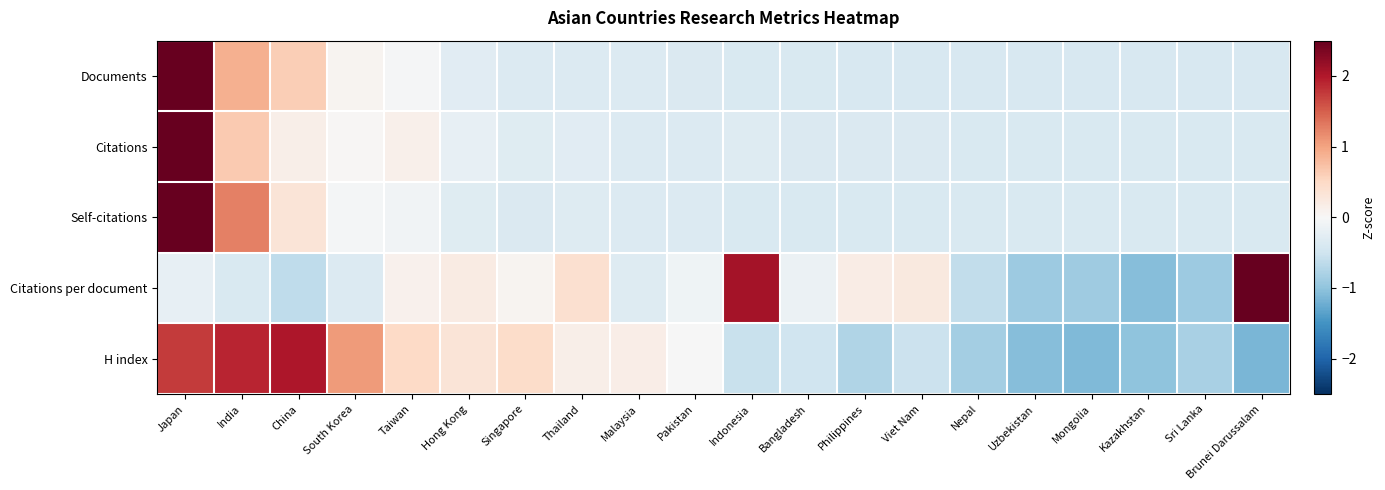

Reading left to right, transcribe all the data shown in this chart.

Documents: Japan=2.5	India=0.9	China=0.6	South Korea=0.1	Taiwan=-0.0	Hong Kong=-0.3	Singapore=-0.3	Thailand=-0.3	Malaysia=-0.4	Pakistan=-0.4	Indonesia=-0.4	Bangladesh=-0.4	Philippines=-0.4	Viet Nam=-0.4	Nepal=-0.4	Uzbekistan=-0.4	Mongolia=-0.4	Kazakhstan=-0.4	Sri Lanka=-0.4	Brunei Darussalam=-0.4
Citations: Japan=2.5	India=0.7	China=0.1	South Korea=0.0	Taiwan=0.1	Hong Kong=-0.2	Singapore=-0.3	Thailand=-0.3	Malaysia=-0.3	Pakistan=-0.3	Indonesia=-0.3	Bangladesh=-0.4	Philippines=-0.4	Viet Nam=-0.4	Nepal=-0.4	Uzbekistan=-0.4	Mongolia=-0.4	Kazakhstan=-0.4	Sri Lanka=-0.4	Brunei Darussalam=-0.4
Self-citations: Japan=2.5	India=1.3	China=0.3	South Korea=-0.1	Taiwan=-0.1	Hong Kong=-0.3	Singapore=-0.4	Thailand=-0.3	Malaysia=-0.3	Pakistan=-0.3	Indonesia=-0.4	Bangladesh=-0.4	Philippines=-0.4	Viet Nam=-0.4	Nepal=-0.4	Uzbekistan=-0.4	Mongolia=-0.4	Kazakhstan=-0.4	Sri Lanka=-0.4	Brunei Darussalam=-0.4
Citations per document: Japan=-0.2	India=-0.4	China=-0.6	South Korea=-0.3	Taiwan=0.1	Hong Kong=0.2	Singapore=0.1	Thailand=0.4	Malaysia=-0.3	Pakistan=-0.1	Indonesia=2.1	Bangladesh=-0.1	Philippines=0.2	Viet Nam=0.2	Nepal=-0.6	Uzbekistan=-0.9	Mongolia=-0.9	Kazakhstan=-1.1	Sri Lanka=-0.9	Brunei Darussalam=2.5
H index: Japan=1.7	India=1.9	China=2.0	South Korea=1.1	Taiwan=0.5	Hong Kong=0.3	Singapore=0.5	Thailand=0.1	Malaysia=0.2	Pakistan=-0.0	Indonesia=-0.5	Bangladesh=-0.5	Philippines=-0.8	Viet Nam=-0.5	Nepal=-0.9	Uzbekistan=-1.1	Mongolia=-1.1	Kazakhstan=-1.0	Sri Lanka=-0.8	Brunei Darussalam=-1.1